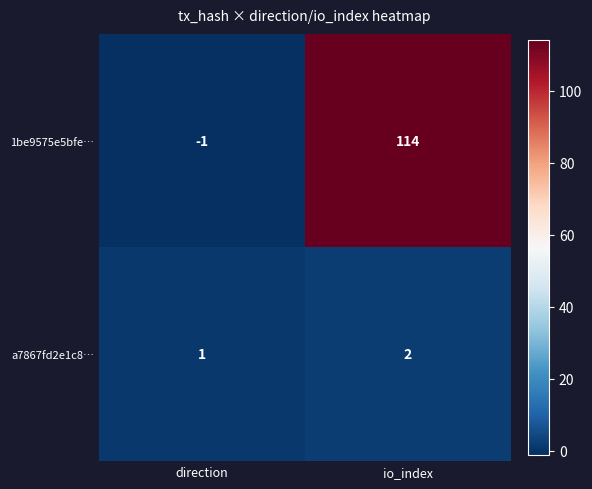

Rank the series by their average value, from lowest to highest.

a7867fd2e1c8…, 1be9575e5bfe…